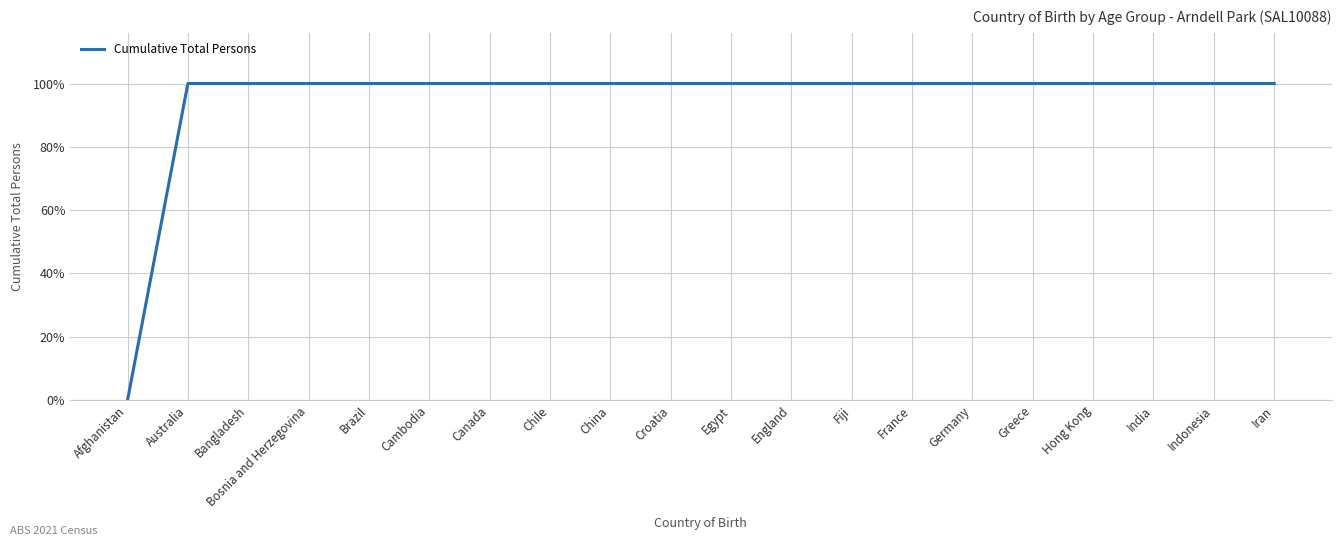

Is it true that the value at India is 179?

False